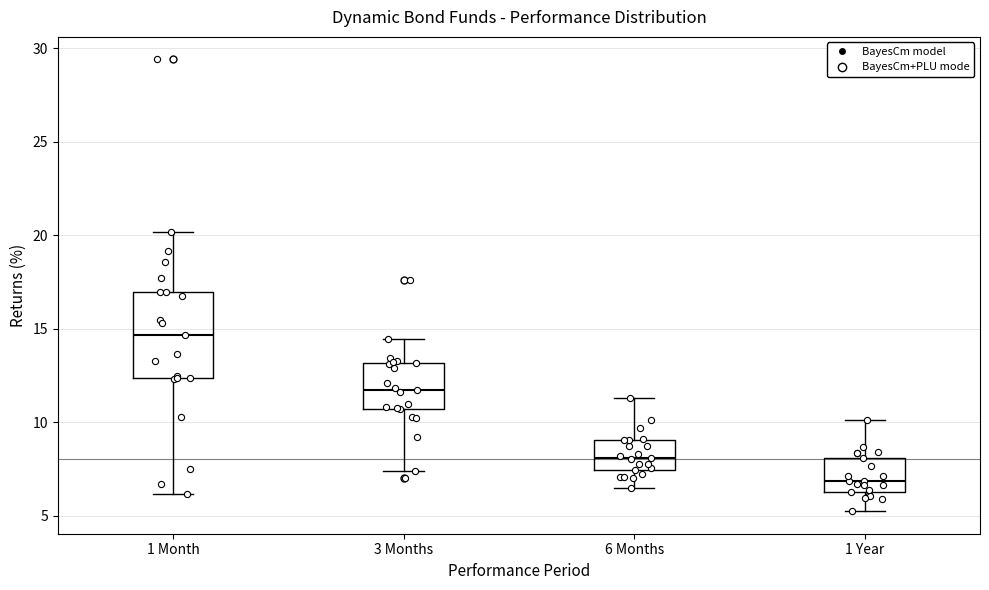

Comparing the boxes themselves (not the whiskers), which one is the tallest?

1 Month